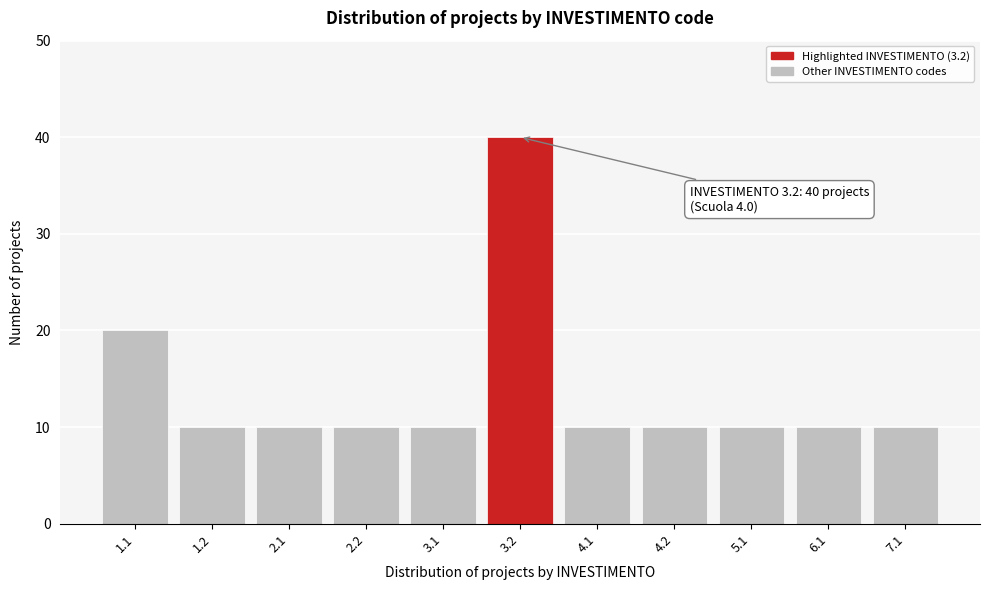

Reading right to left, list all the values displayed in this chart.

10	10	10	10	10	40	10	10	10	10	20